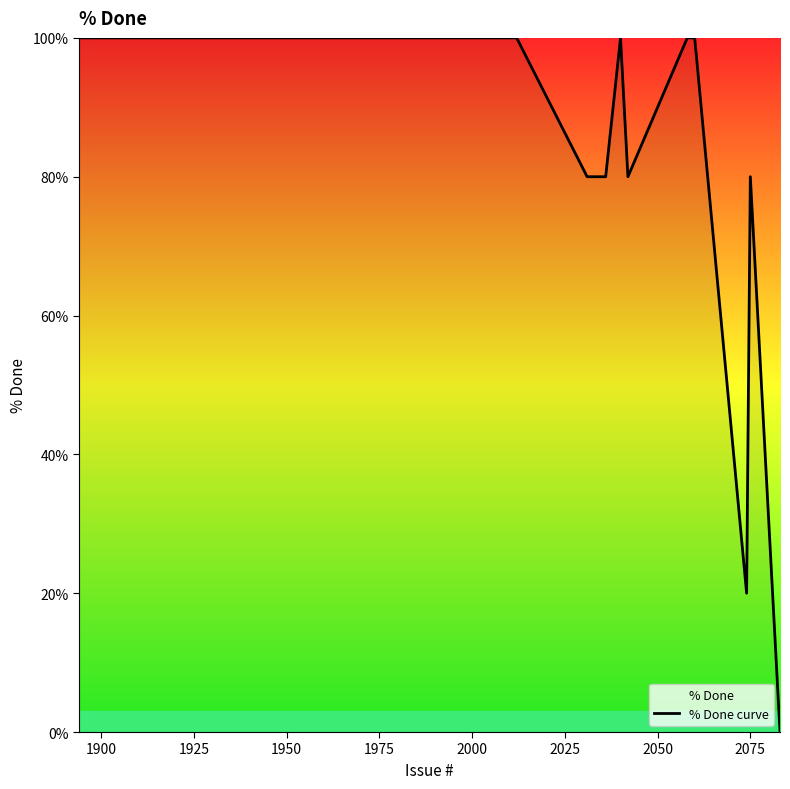

What is the maximum value shown in the chart?

100